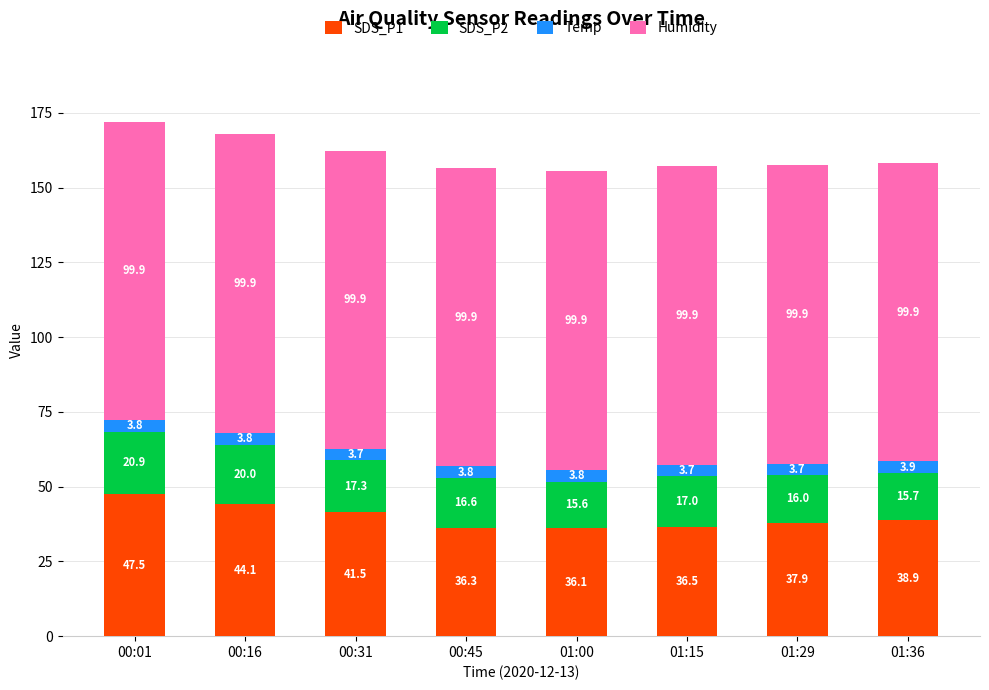

Does the chart contain stacked bars?

Yes